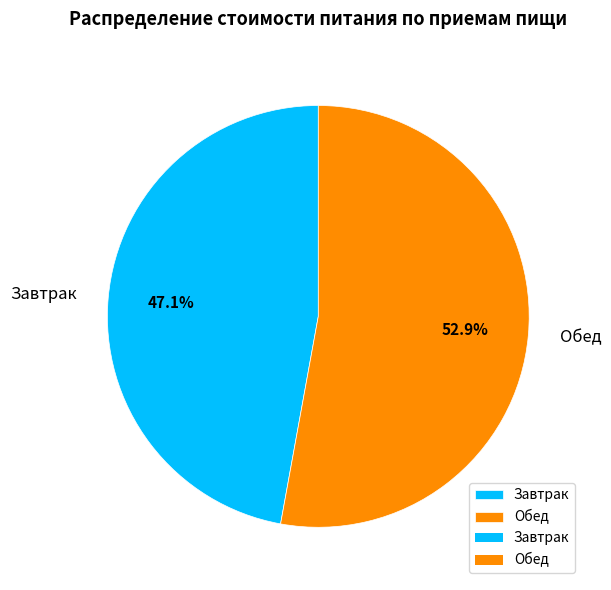

Is there a majority slice in this chart?

Yes